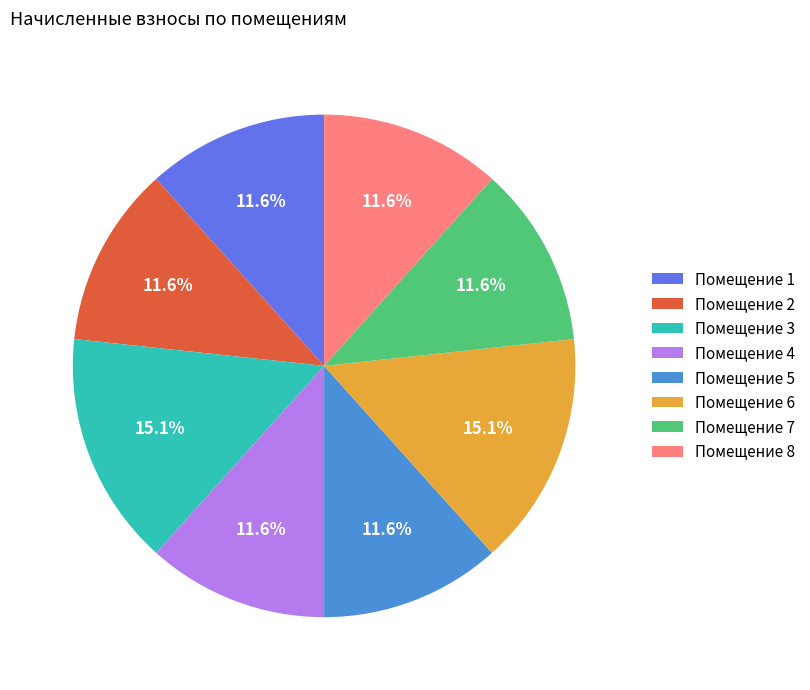

What is the ratio of the value at Помещение 3 to the value at Помещение 5?

1.3